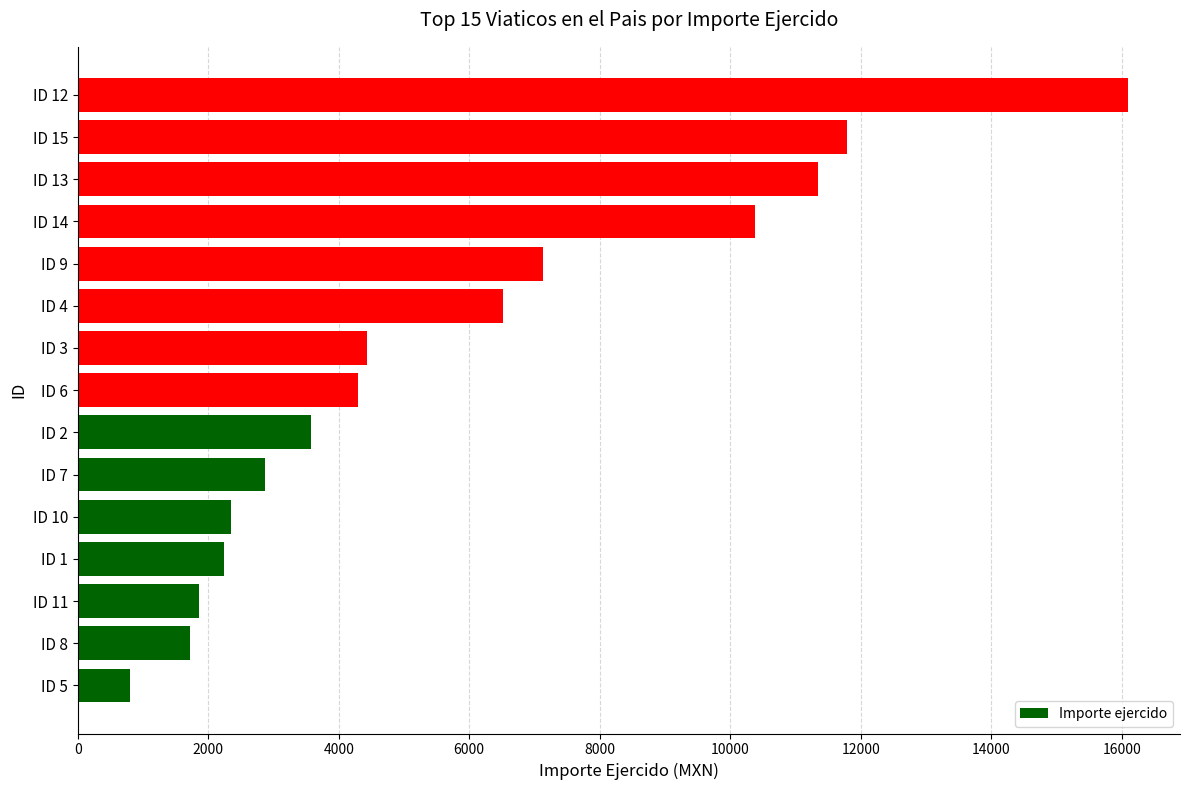

At which label is the value closest to 8442?

ID 9